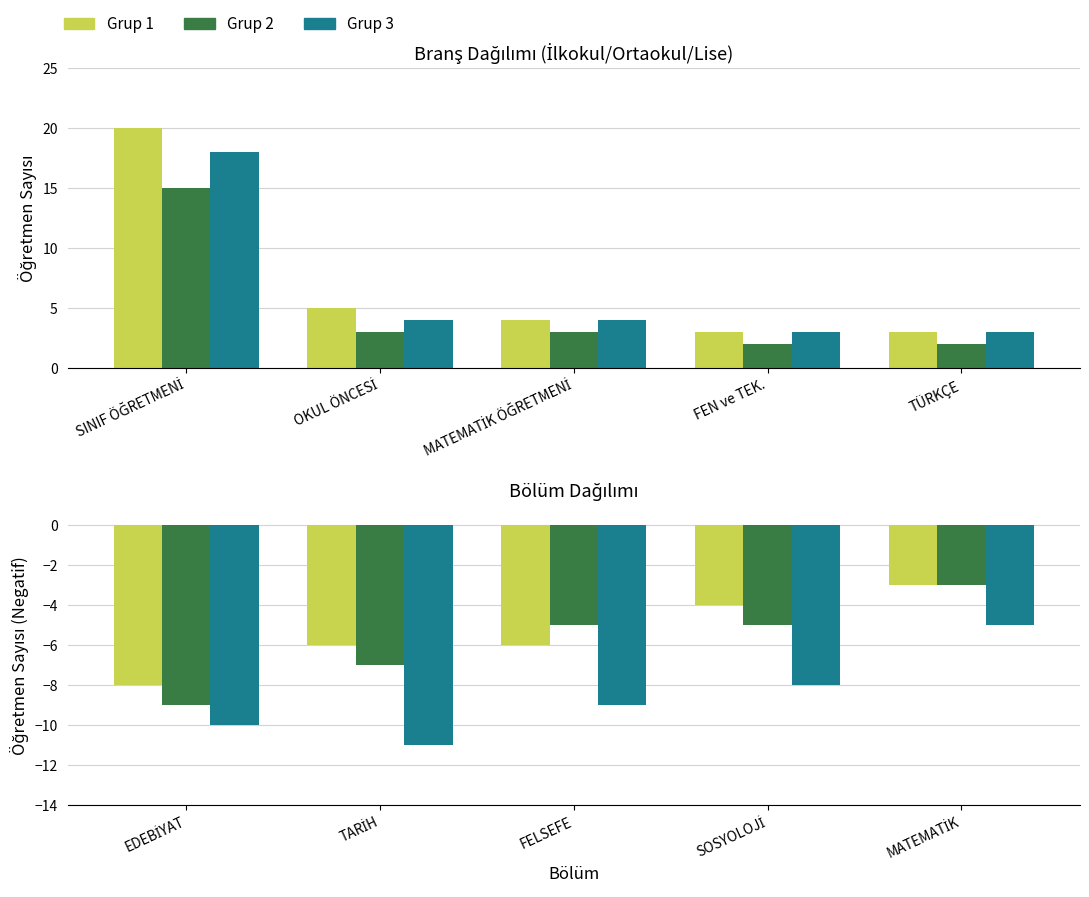

What is the average value of the Grup 1 series?

-5